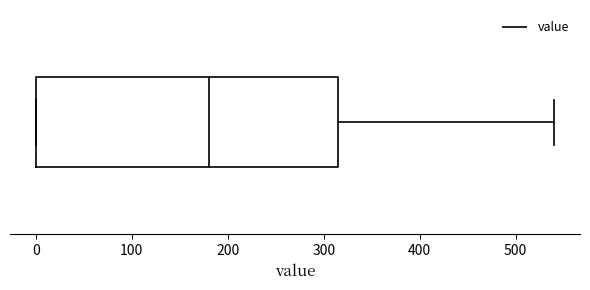

Where is the right edge of the box on the x-axis? The values are not printed on the chart, so give them approximately, as read against the axis.

320